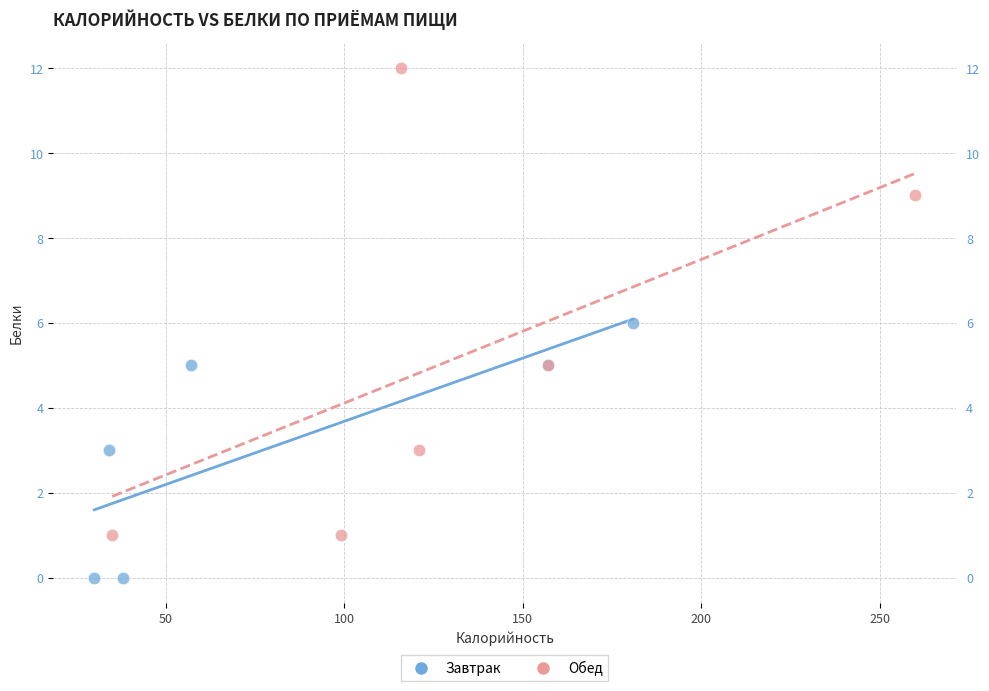

Which series has the widest spread of Y values?

Обед